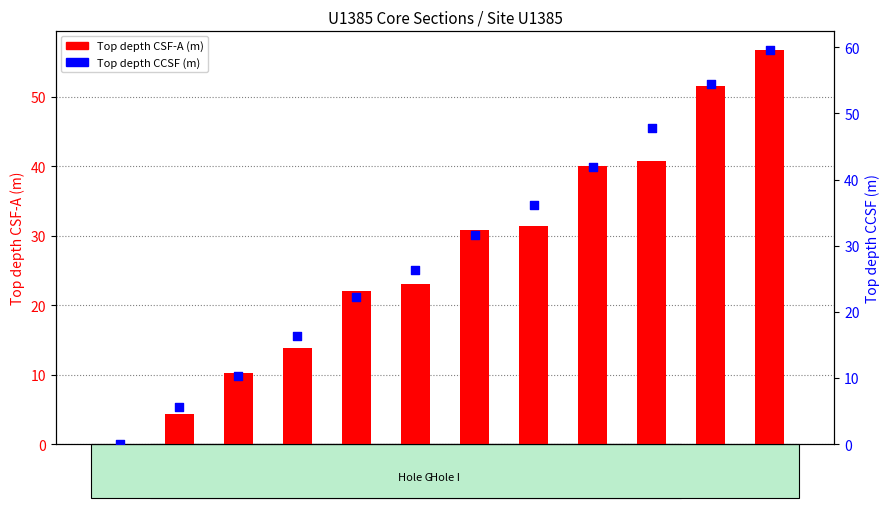

Which series reaches the maximum Y coordinate?

Top depth CCSF (m)